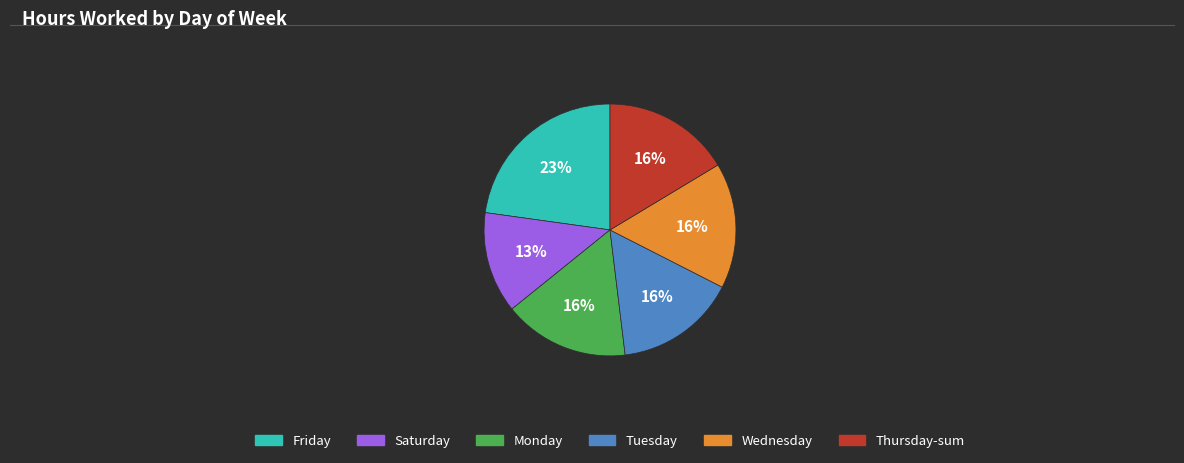

Is there any slice that represents more than half of the pie?

No